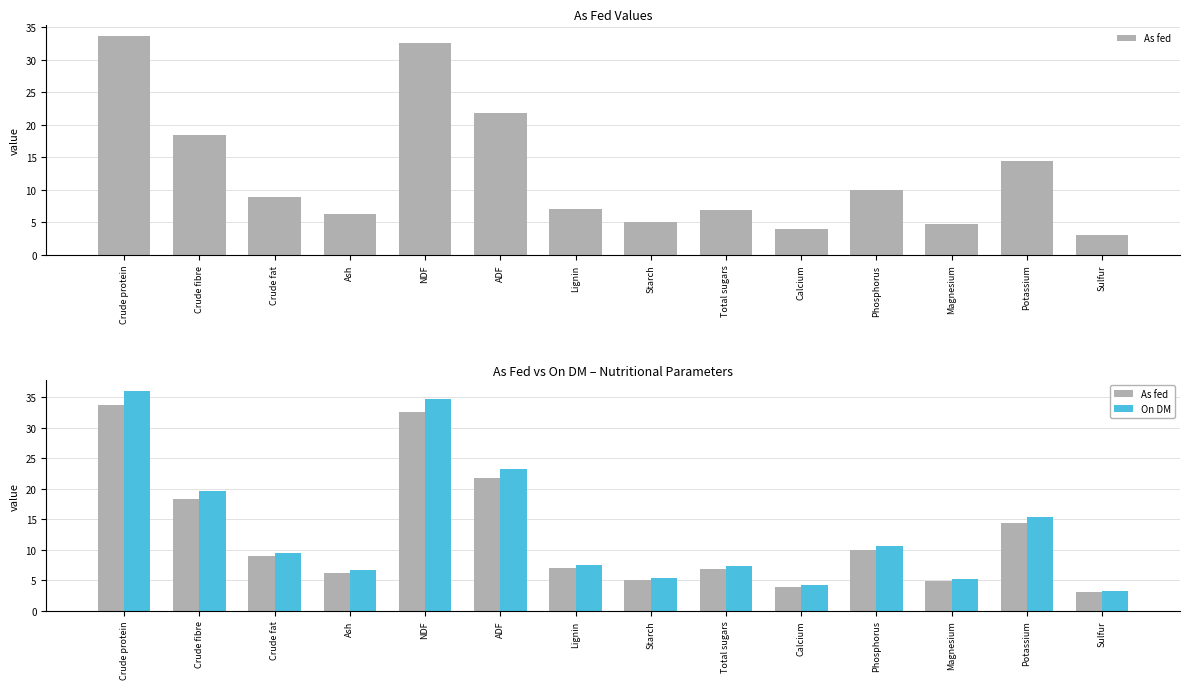

Does the chart contain stacked bars?

No